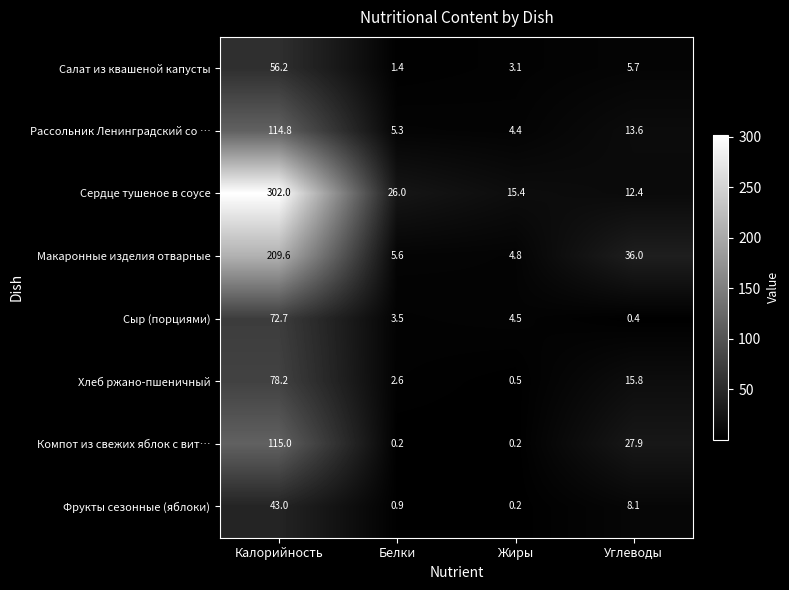

The value of Сердце тушеное в соусе at Калорийность is 302.0. True or false?

True